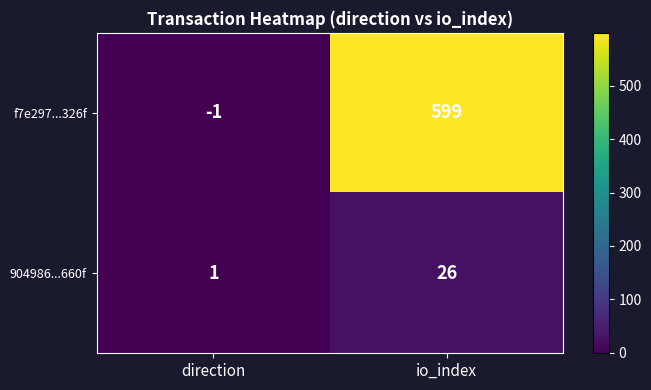

How many data points does each series have?

2